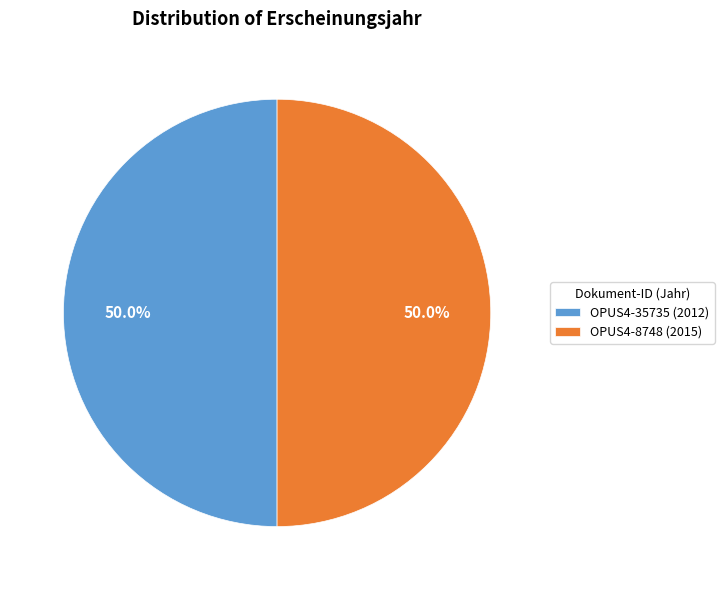

How much of the chart is everything except OPUS4-8748 (2015)?

50.0%